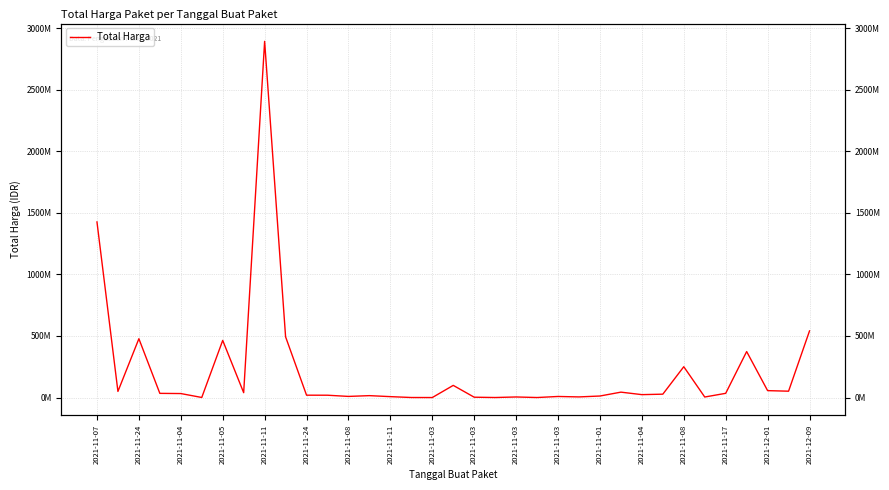

True or false: the data shows 27412000 at 27.

True